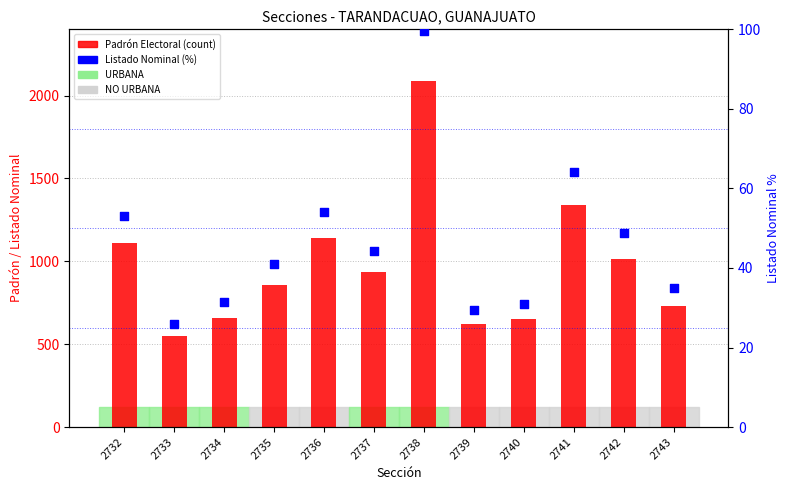

At how many categories does at least one series exceed 102?

12